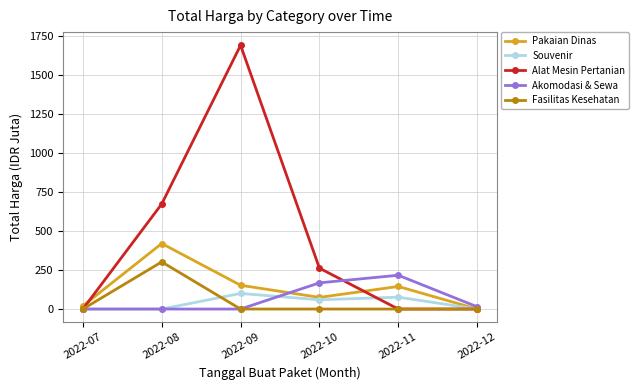

What are all the series names shown in the legend?

Pakaian Dinas, Souvenir, Alat Mesin Pertanian, Akomodasi & Sewa, Fasilitas Kesehatan